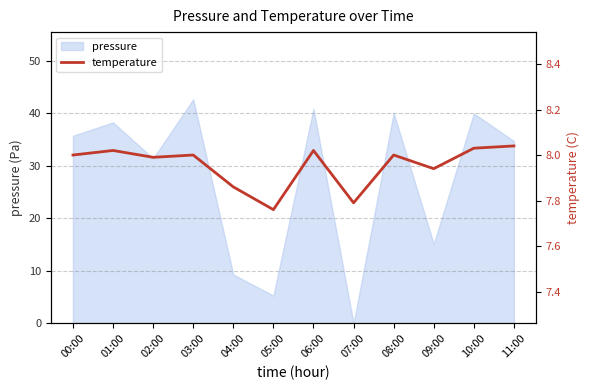

At which label is pressure closest to 21?

09:00